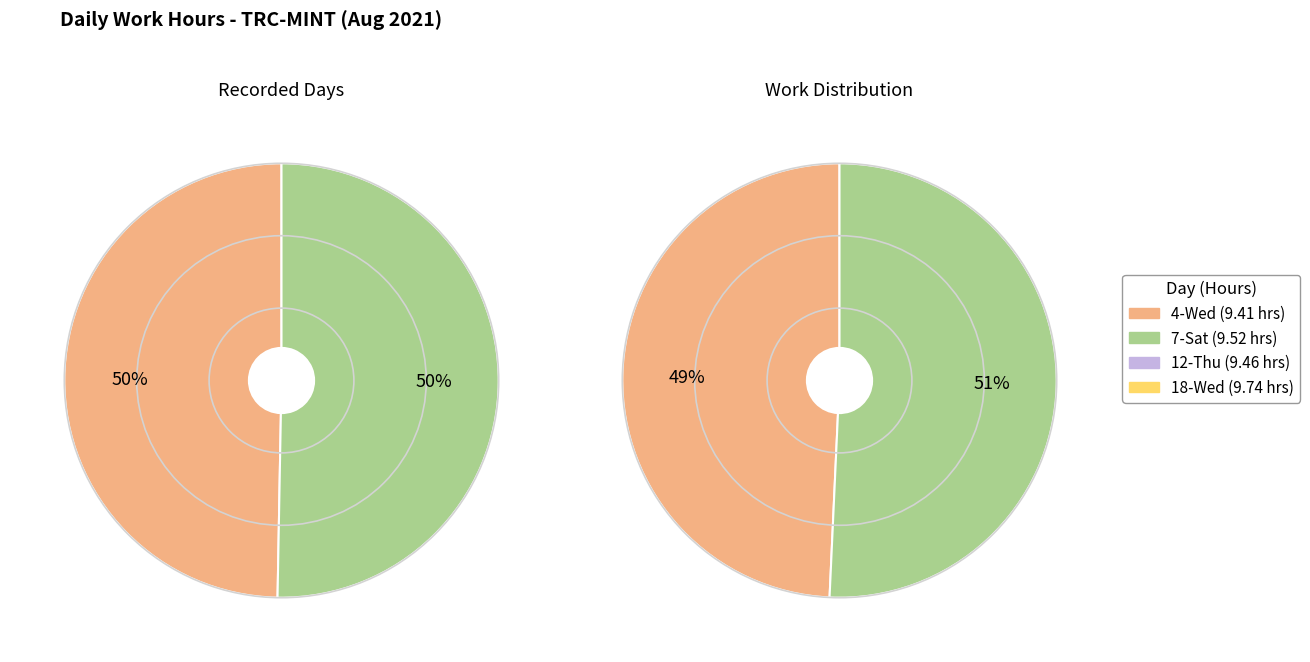

How many slices are in this pie chart?

4